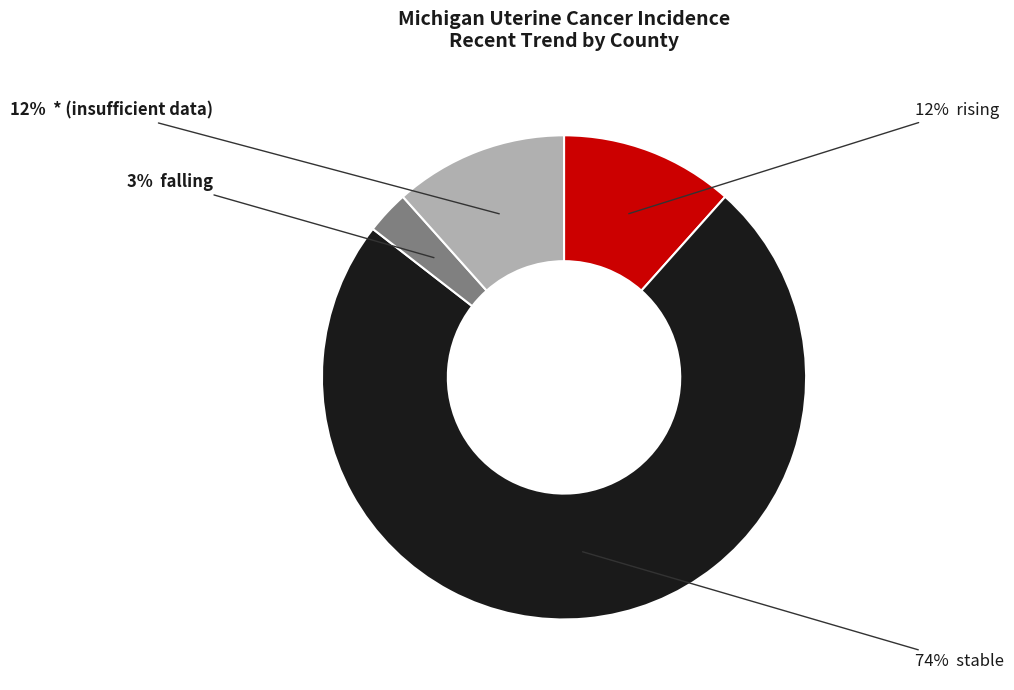

To the nearest percent, what is the average slice percentage?

25%